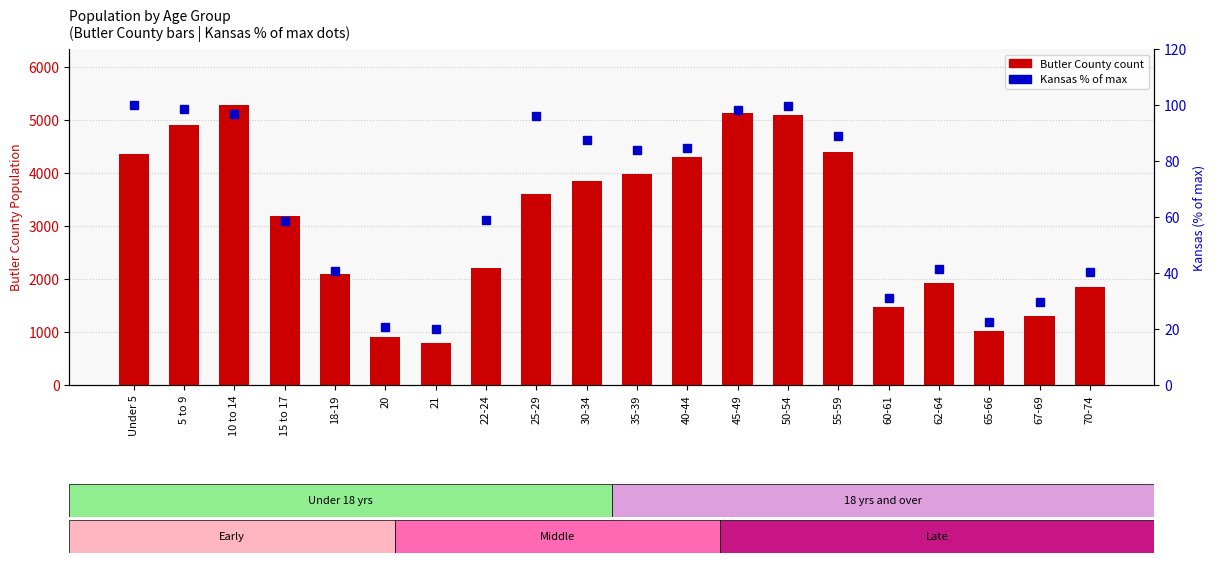

Where does the Butler County series first go above 3603?

Under 5